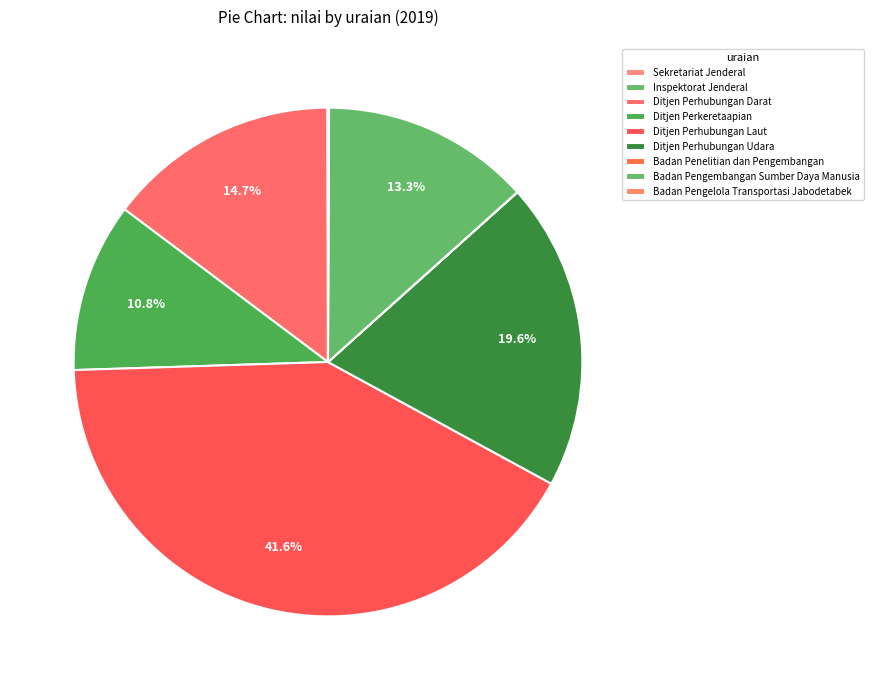

How many segments does this pie chart have?

9